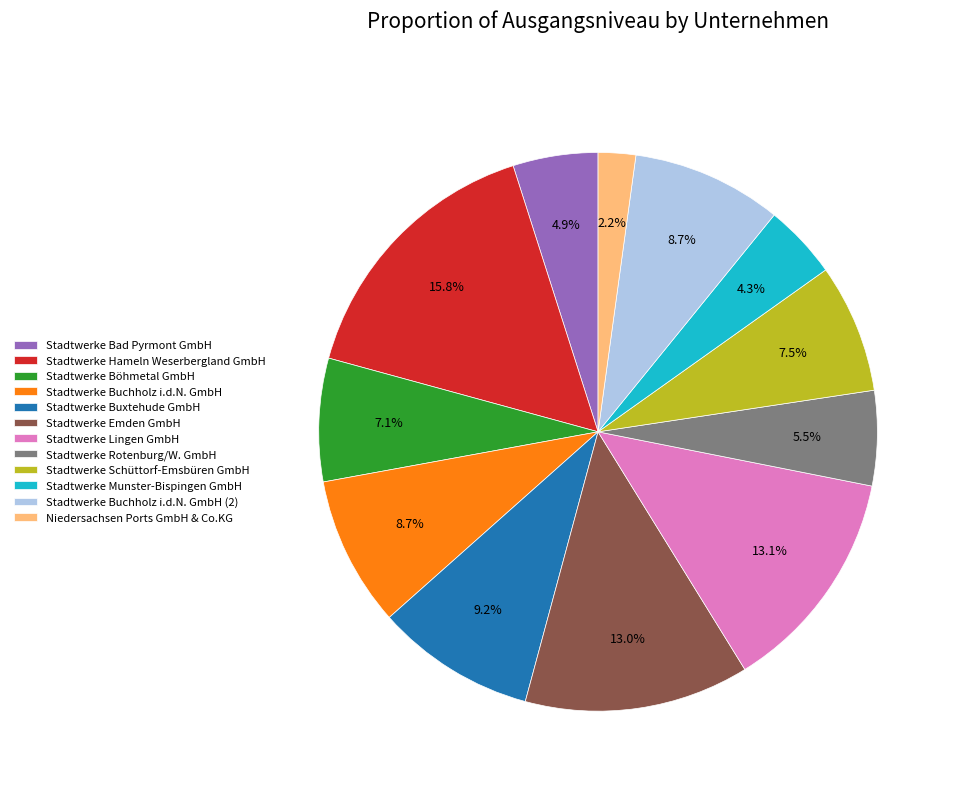

Which has a higher value, Stadtwerke Munster-Bispingen GmbH or Stadtwerke Bad Pyrmont GmbH?

Stadtwerke Bad Pyrmont GmbH